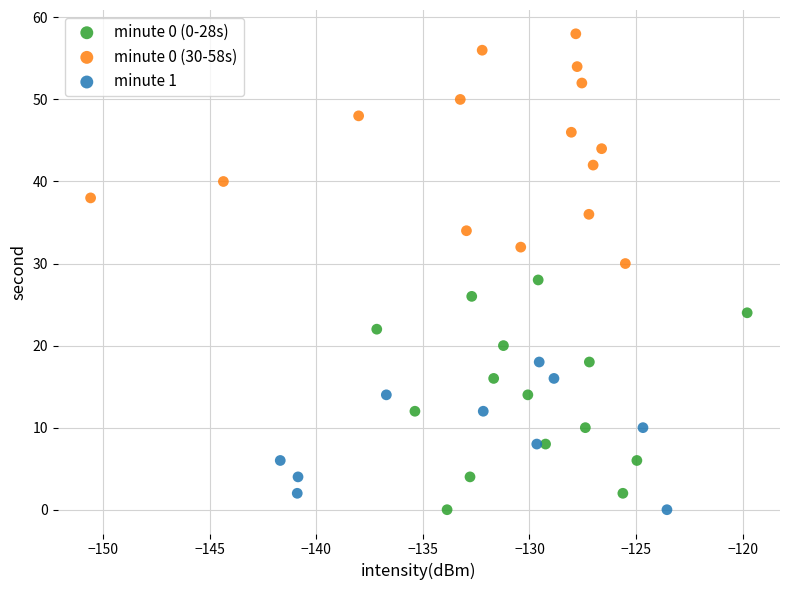

Which series contains the highest Y value?

minute 0 (30-58s)